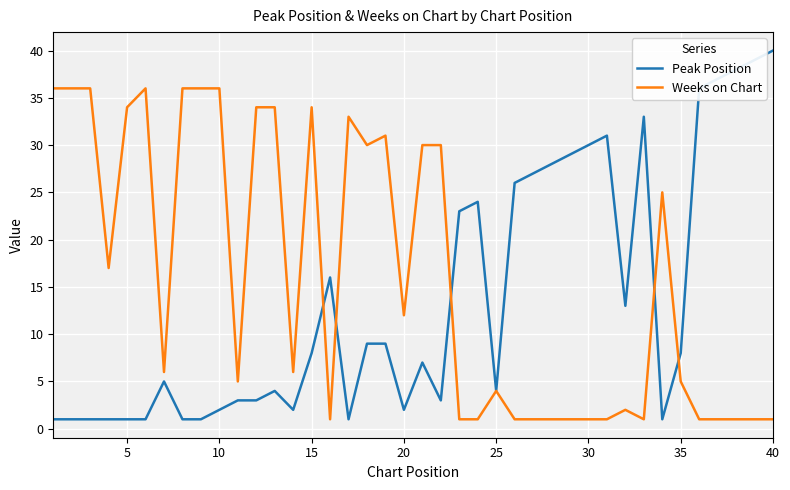

What is the highest value of the Peak Position series?

40